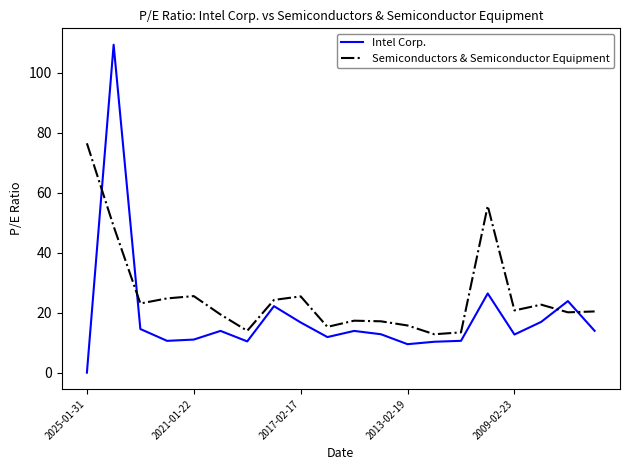

Which series has the largest total across all categories?

Semiconductors & Semiconductor Equipment